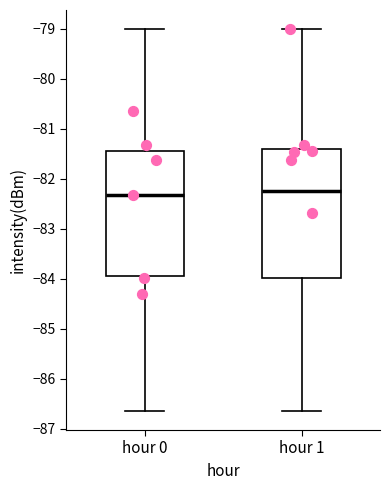

Reading left to right, transcribe this box plot: for each box, give where its median line is, the range the box spans, and where its two whiskers end, as read against the y-axis. The values are not printed on the chart, so give them approximately, as read against the axis.

hour 0: median -82.3, box -83.9 to -81.4, whiskers -86.6 to -79.0
hour 1: median -82.3, box -84.0 to -81.4, whiskers -86.6 to -79.0